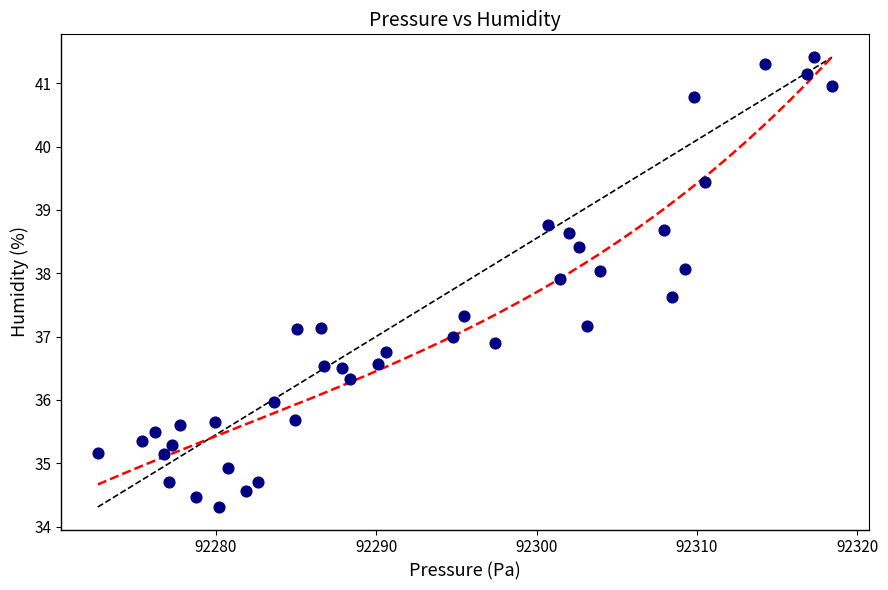

What is the range of X values (max minus min)?

45.8